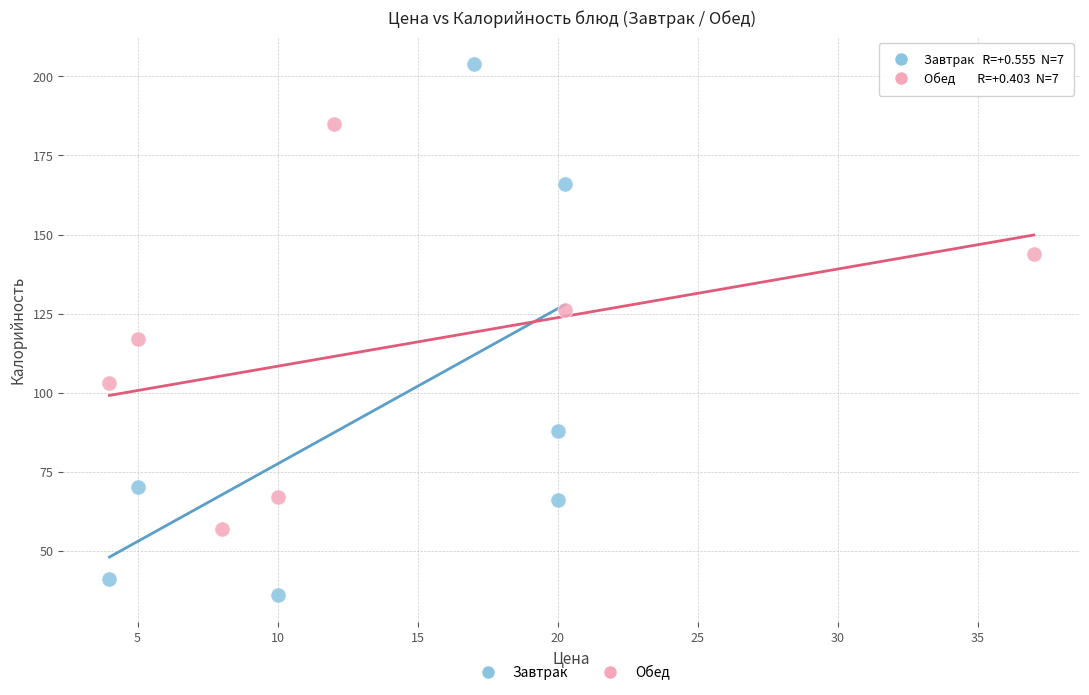

Which series contains the highest Y value?

Завтрак